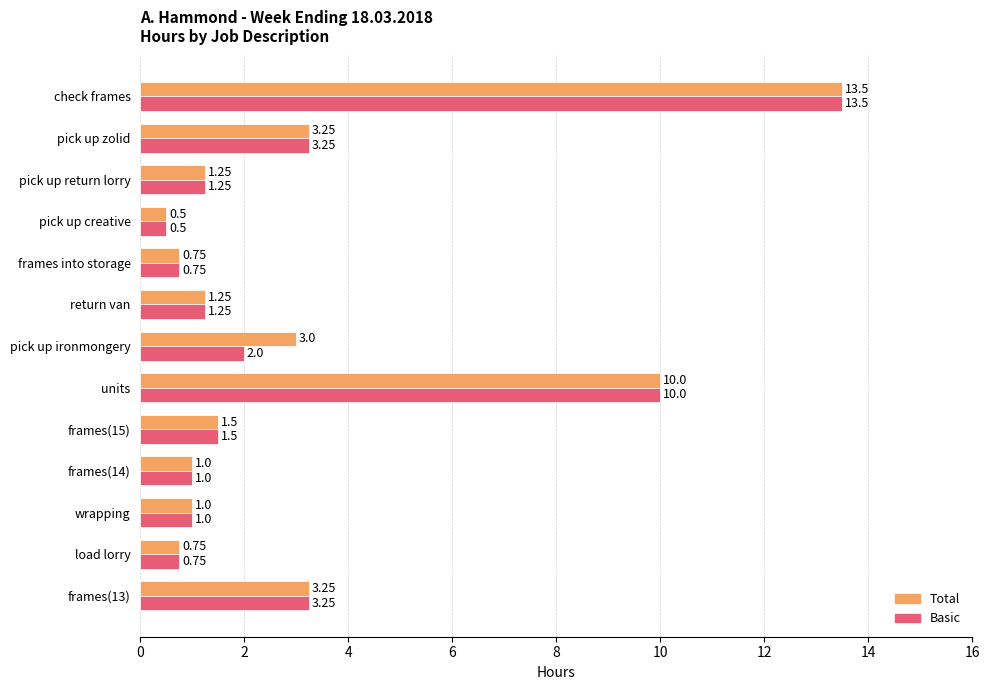

How many categories are shown in the chart?

13